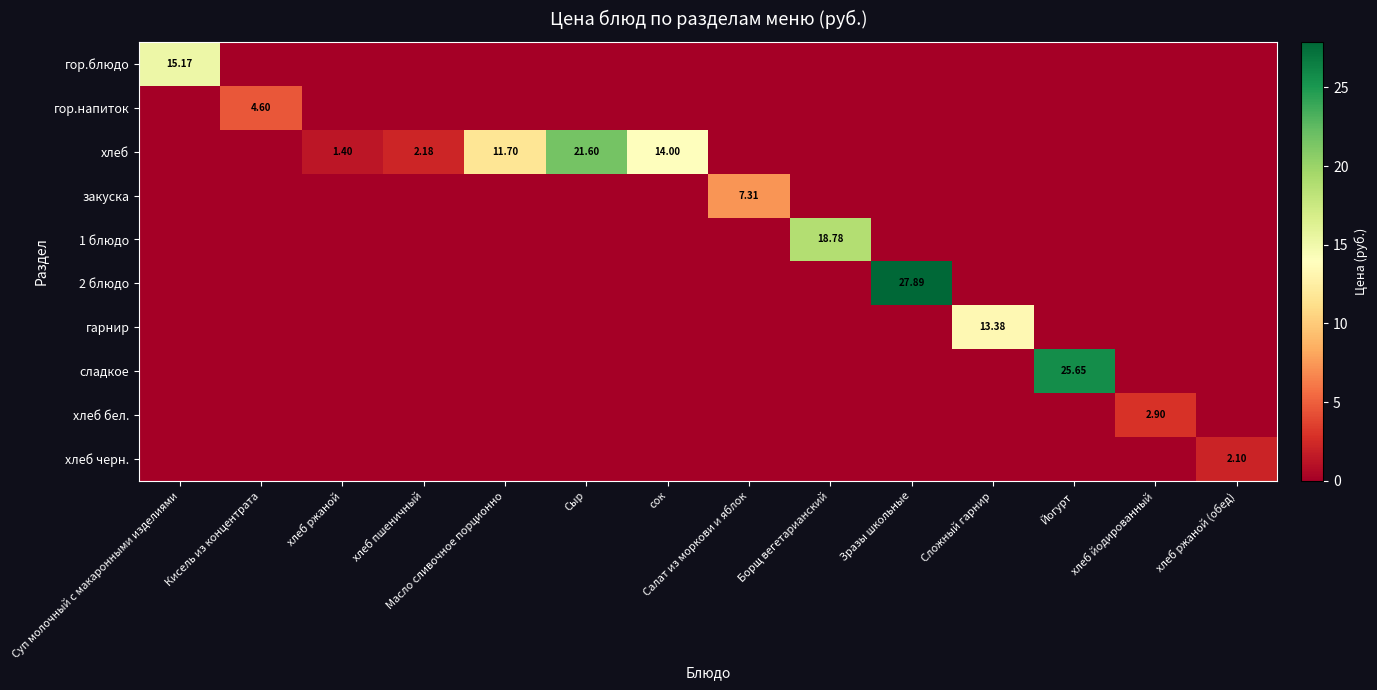

Is the value of 2 блюдо at Йогурт greater than the value of хлеб черн. at Сыр?

No